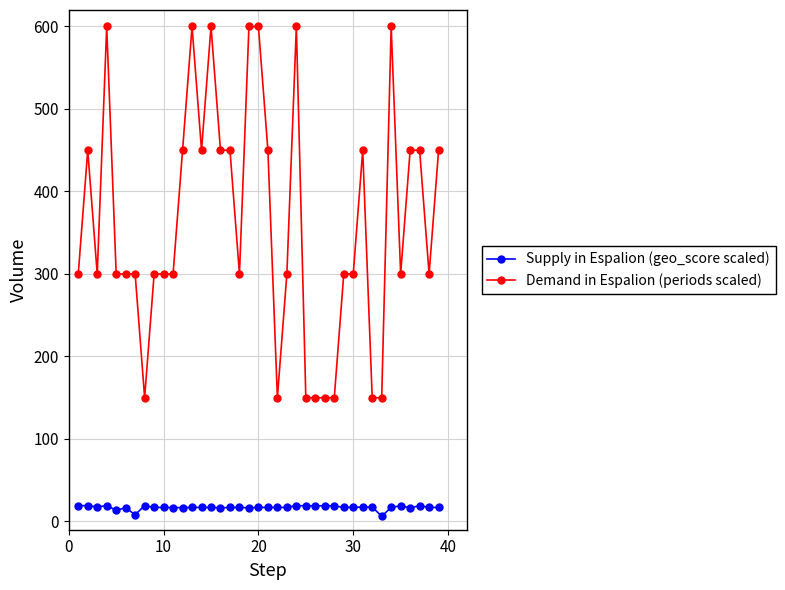

What is the sum of all Supply in Espalion (geo_score scaled) values?

662.8